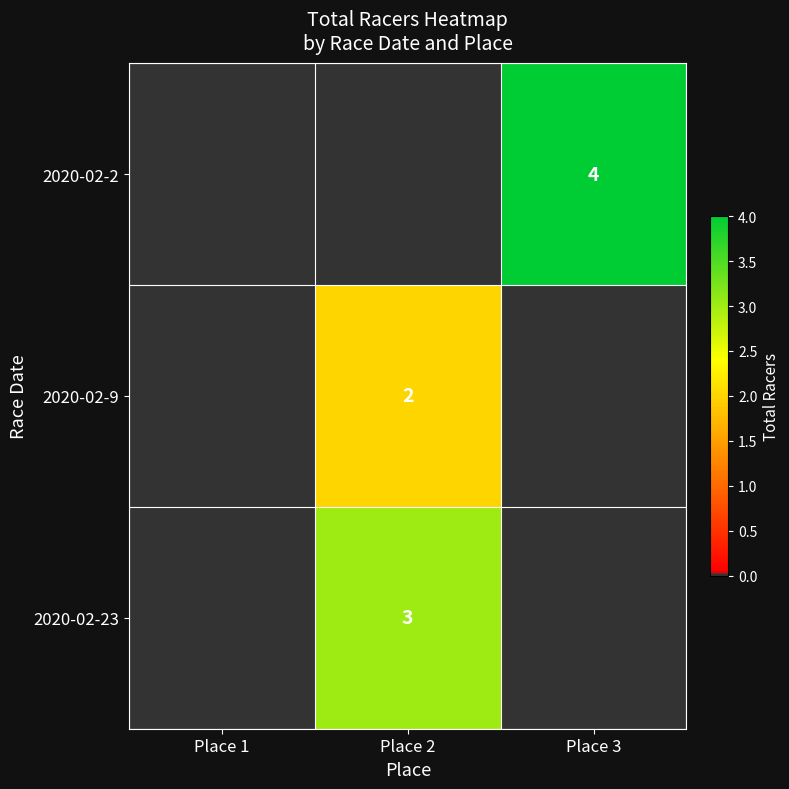

The 2020-02-2 series shows 7 at Place 3. True or false?

False